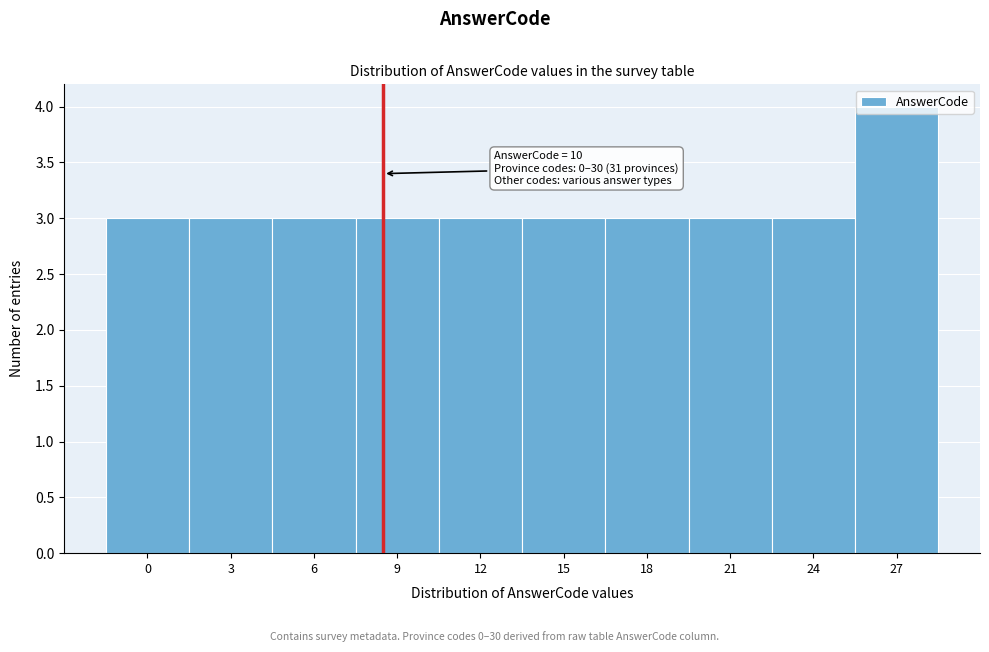

At which category does the chart reach its peak across all series?

27